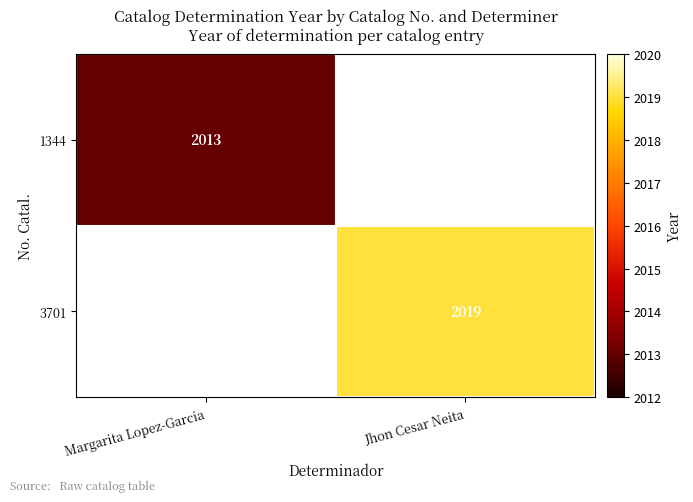

What is the greatest value displayed?

2019